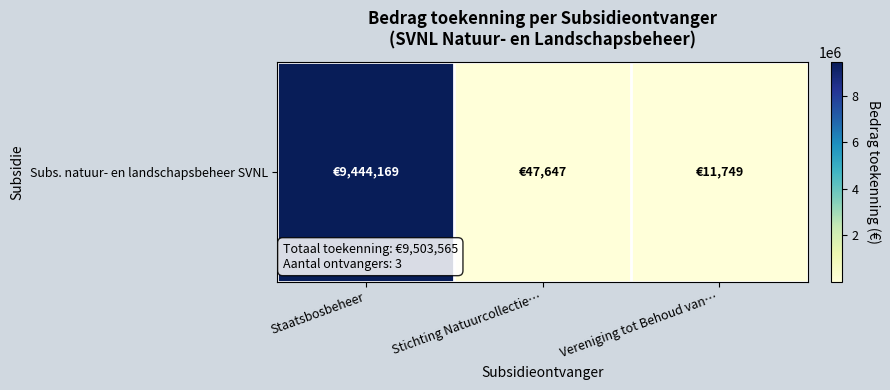

What is the ratio of the value at Staatsbosbeheer to the value at Vereniging tot Behoud van…?

803.8